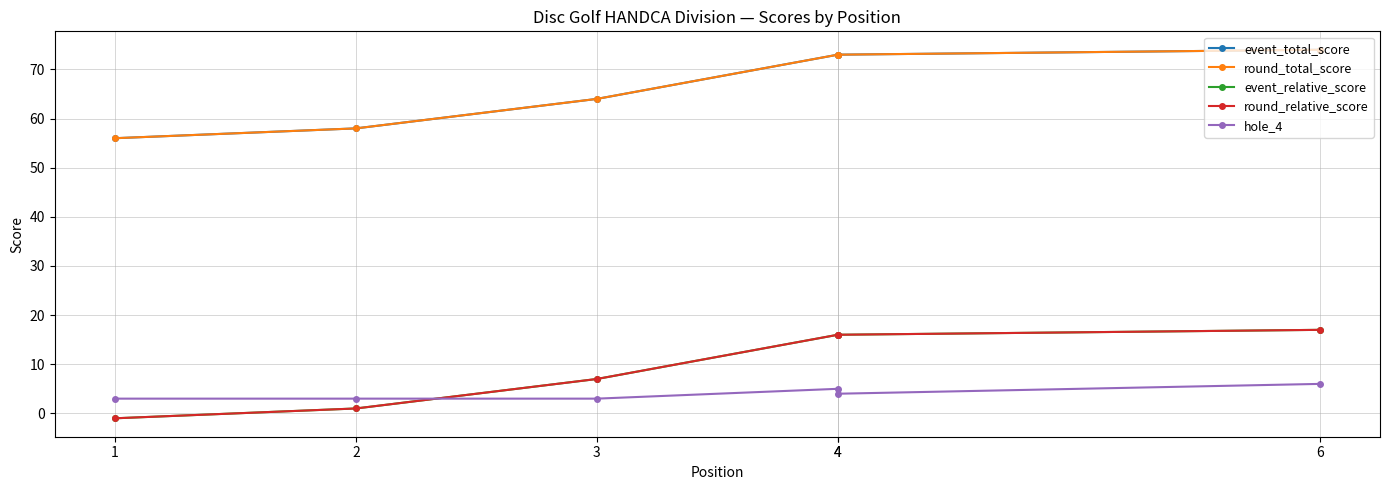

True or false: hole_4 has a value of 3 at 4.

False